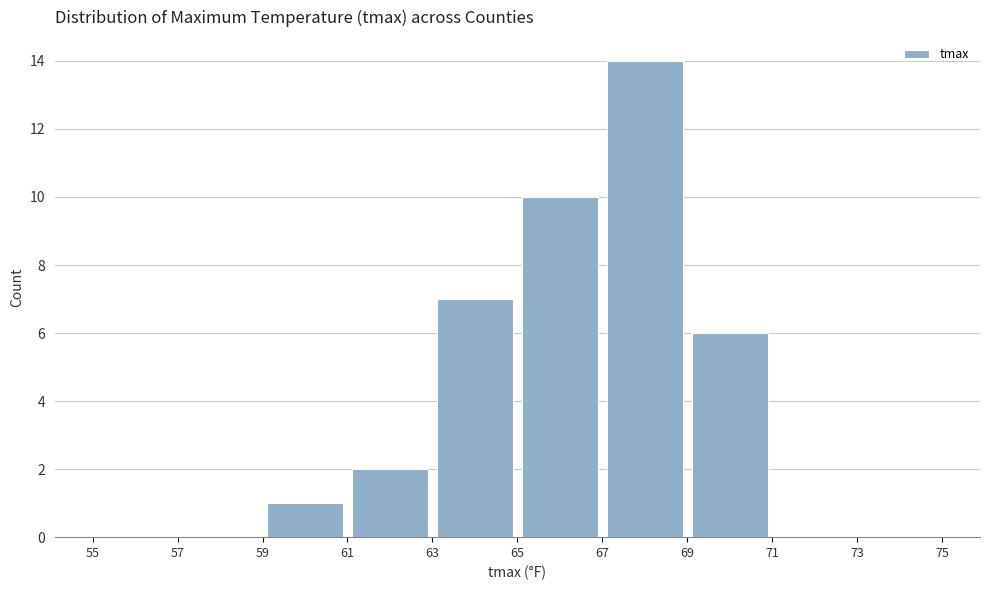

How tall is the bar that spans 65 to 67 on the x-axis? The values are not printed on the chart, so give them approximately, as read against the axis.

10